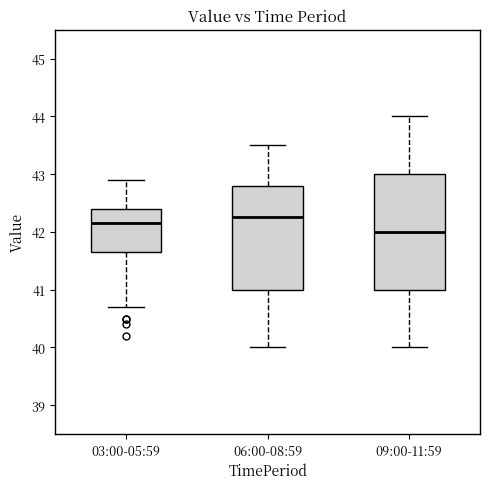

Which box is the tallest, from its lower edge to its upper edge?

09:00-11:59